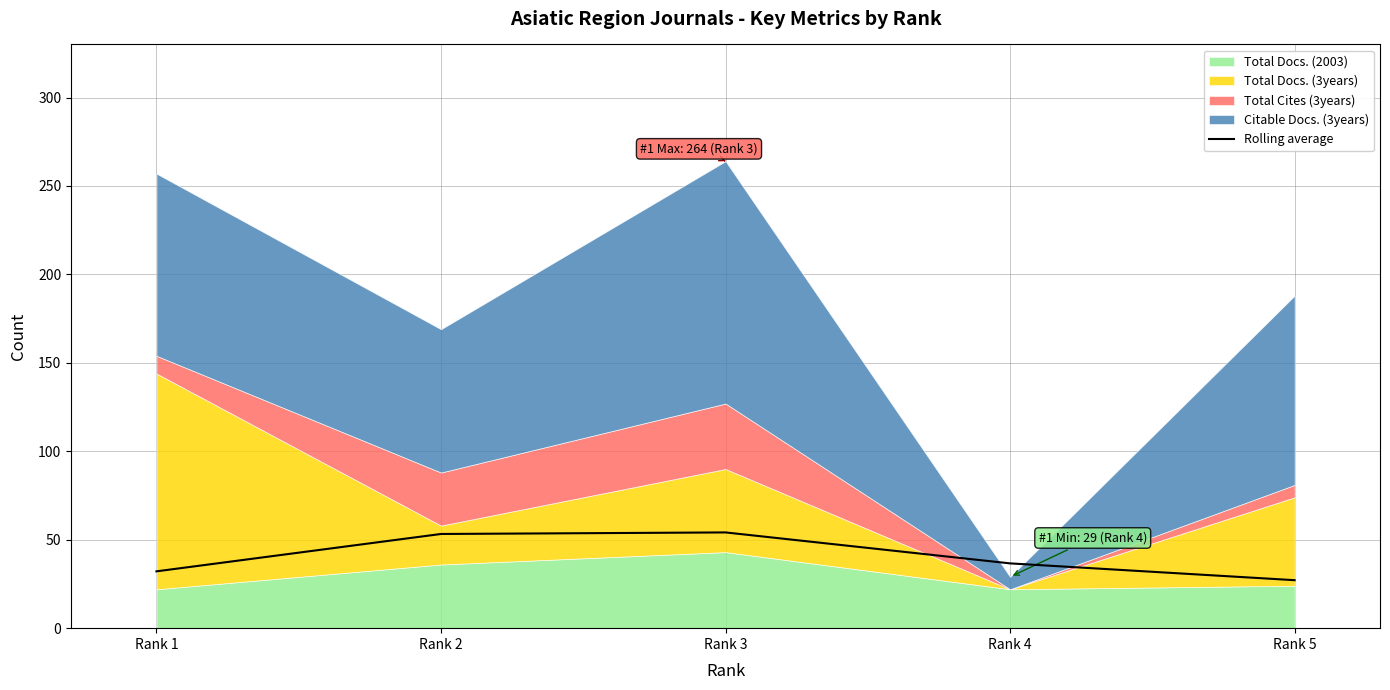

True or false: the data has more than 0 interior local peaks.

True